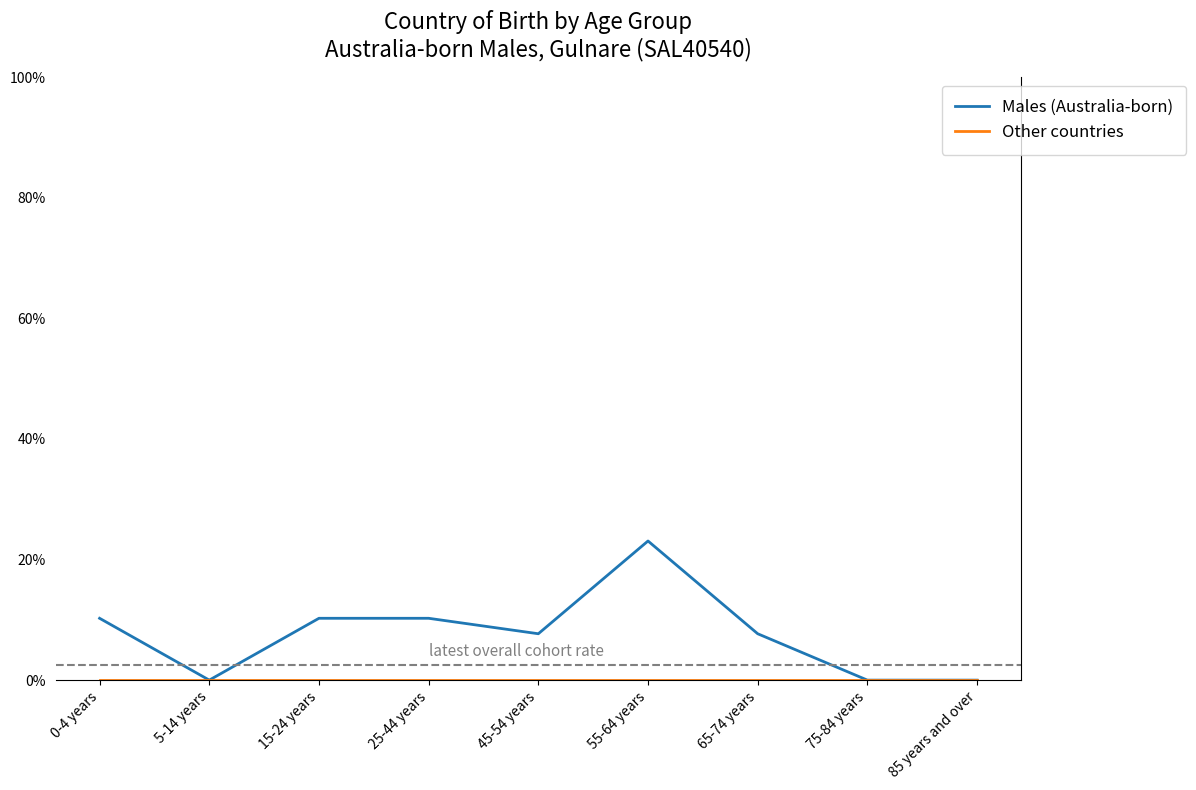

Which series has the widest spread of values?

Males (Australia-born)